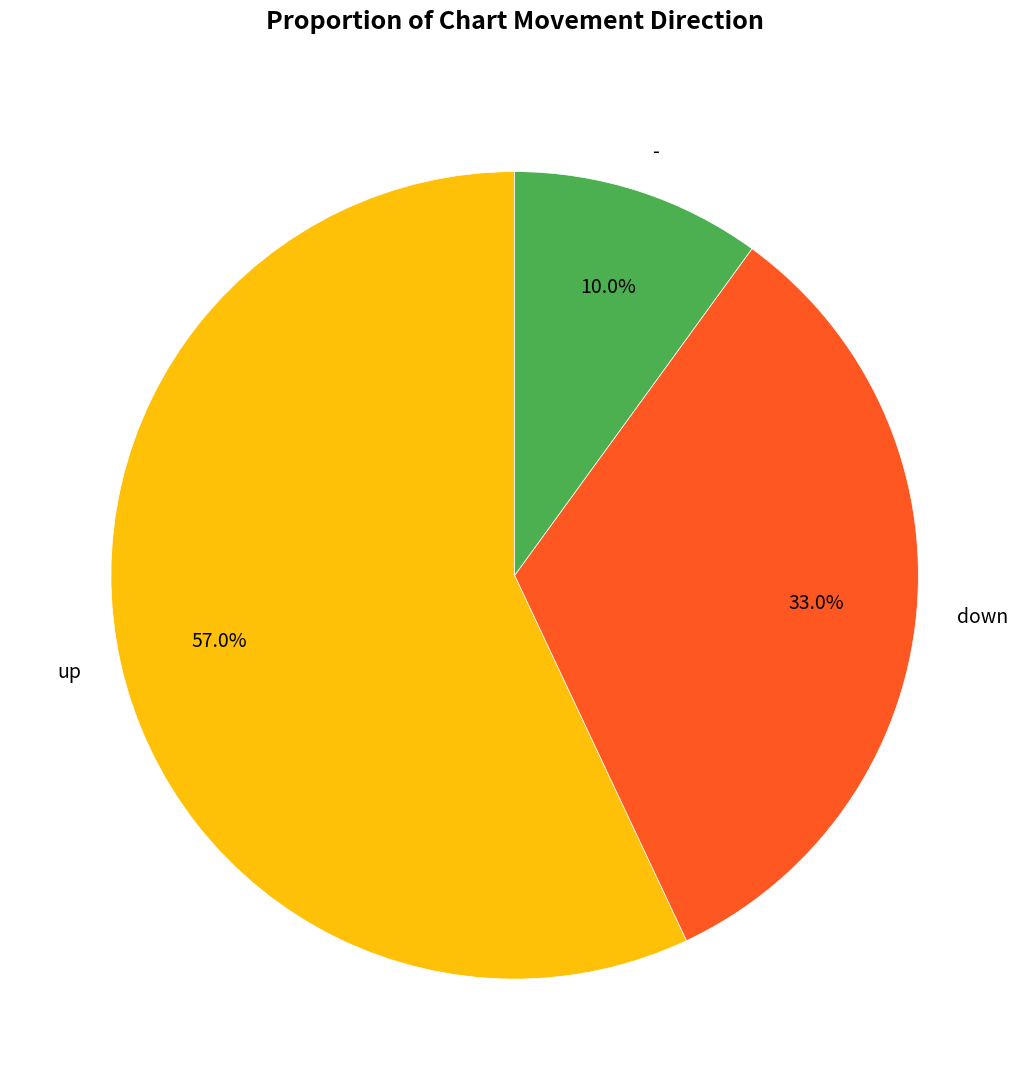

To the nearest percent, what is the difference between the up and down slice percentages?

24%